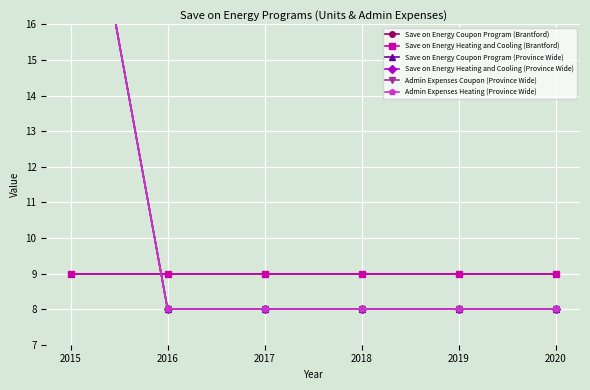

Reading left to right, what are all the values shown in this chart?

Save on Energy Coupon Program (Brantford): 2015=9	2016=9	2017=9	2018=9	2019=9	2020=9
Save on Energy Heating and Cooling (Brantford): 2015=9	2016=9	2017=9	2018=9	2019=9	2020=9
Save on Energy Coupon Program (Province Wide): 2015=23	2016=8	2017=8	2018=8	2019=8	2020=8
Save on Energy Heating and Cooling (Province Wide): 2015=23	2016=8	2017=8	2018=8	2019=8	2020=8
Admin Expenses Coupon (Province Wide): 2015=23	2016=8	2017=8	2018=8	2019=8	2020=8
Admin Expenses Heating (Province Wide): 2015=23	2016=8	2017=8	2018=8	2019=8	2020=8